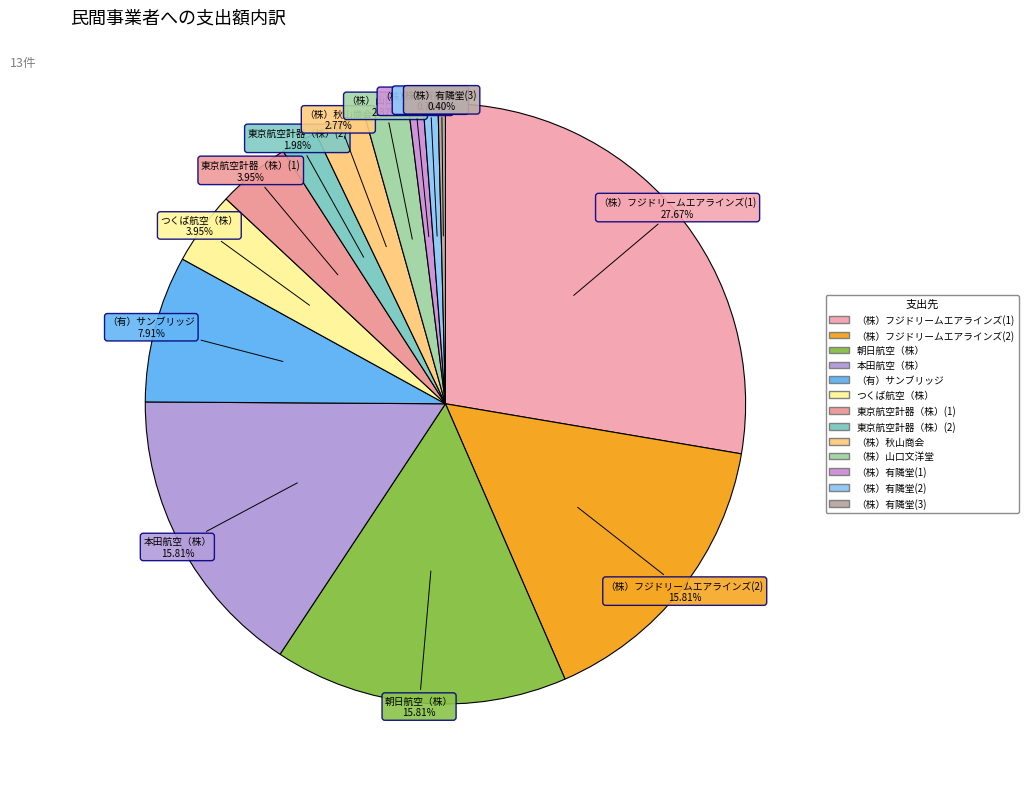

Rank the categories by value from lowest to highest.

（株）有隣堂(3), （株）有隣堂(1), （株）有隣堂(2), 東京航空計器（株）(2), （株）山口文洋堂, （株）秋山商会, つくば航空（株）, 東京航空計器（株）(1), （有）サンブリッジ, （株）フジドリームエアラインズ(2), 朝日航空（株）, 本田航空（株）, （株）フジドリームエアラインズ(1)